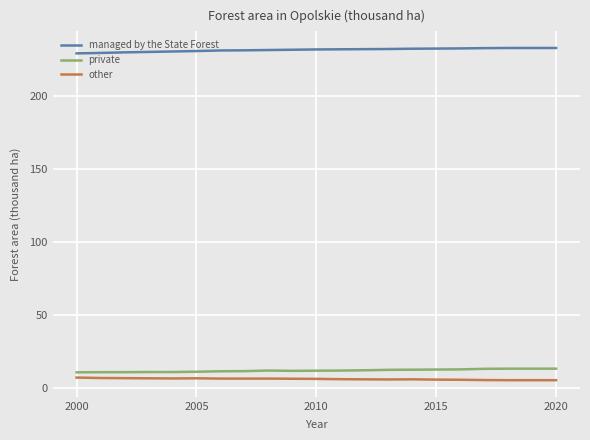

Does the chart display data point markers on the line(s)?

No